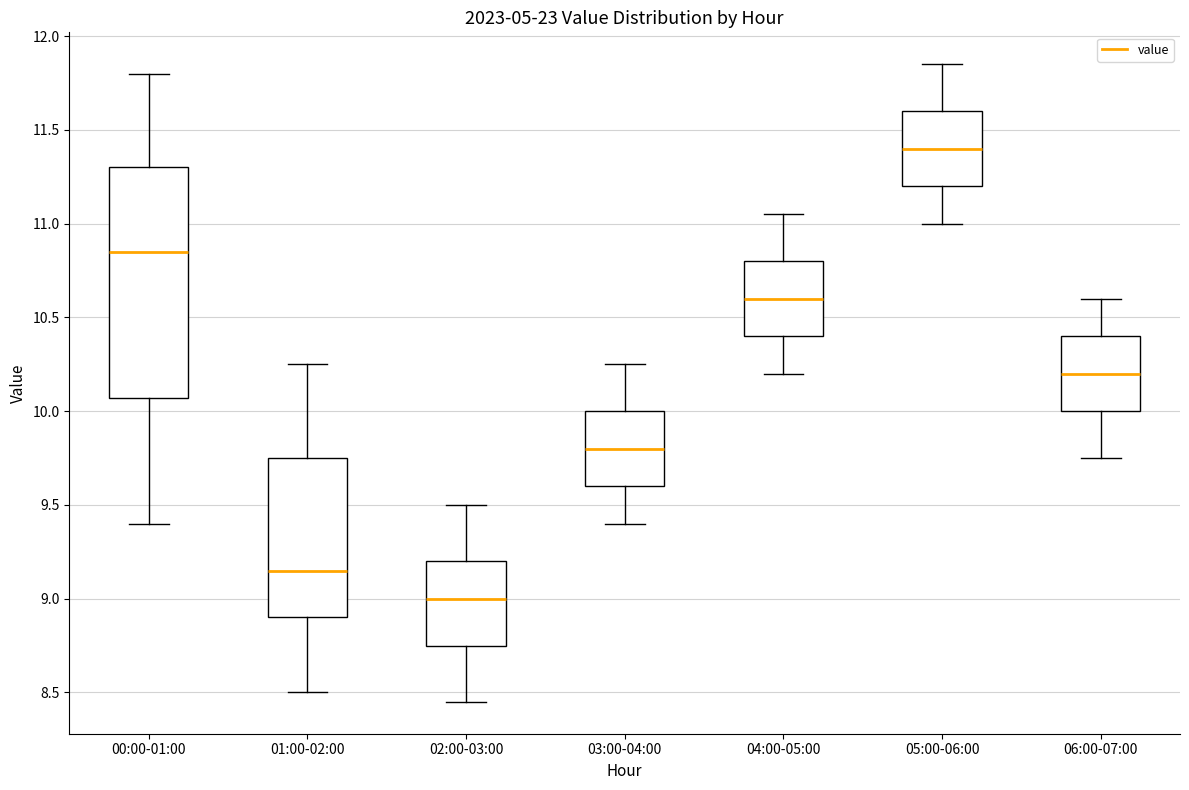

Which box is the tallest, from its lower edge to its upper edge?

00:00-01:00